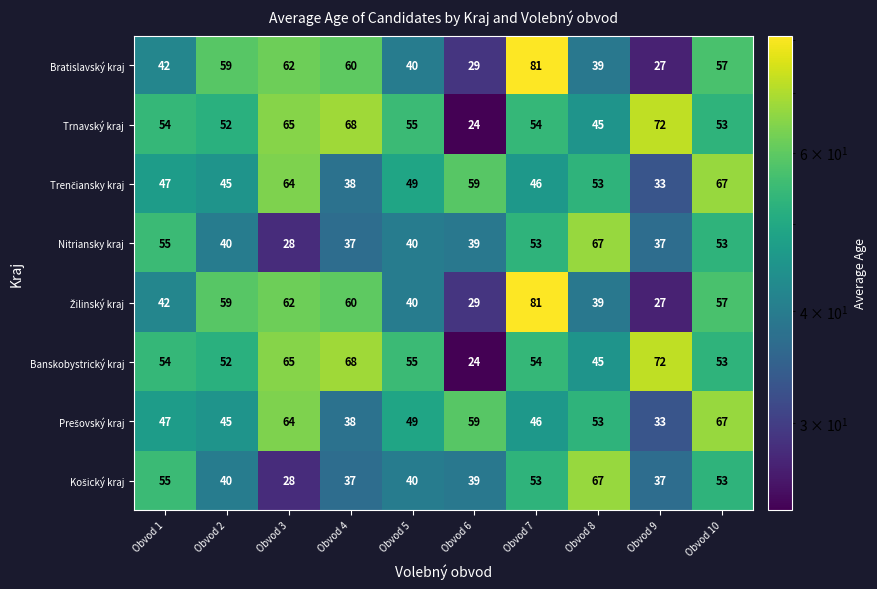

Is it true that Banskobystrický kraj equals 54 at Obvod 1?

True